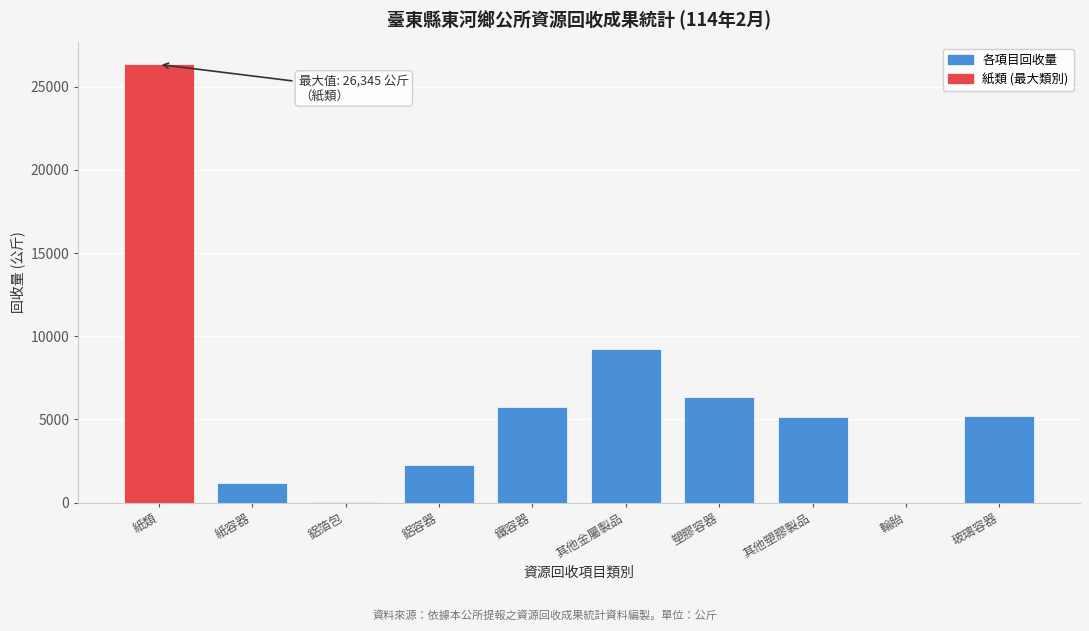

What is the sum of all values?

61501